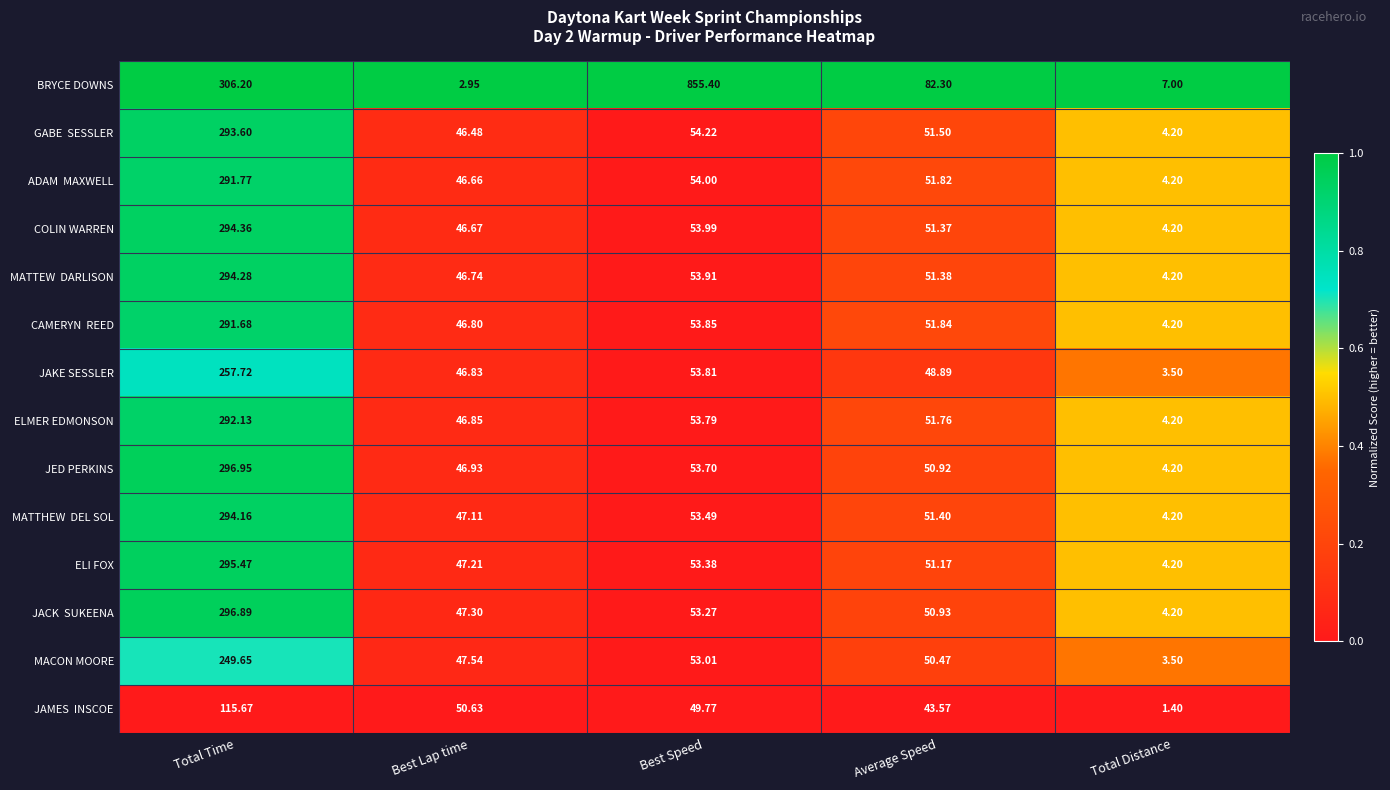

At which label does BRYCE DOWNS first exceed 82?

Total Time